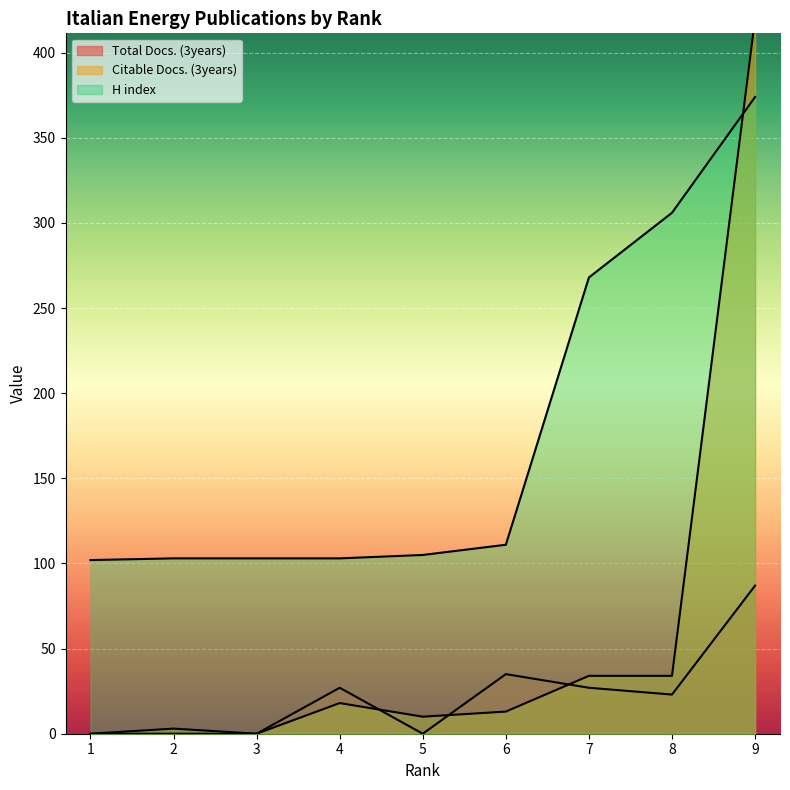

Where do Total Docs. (3years) and Citable Docs. (3years) first cross each other?

4 and 5